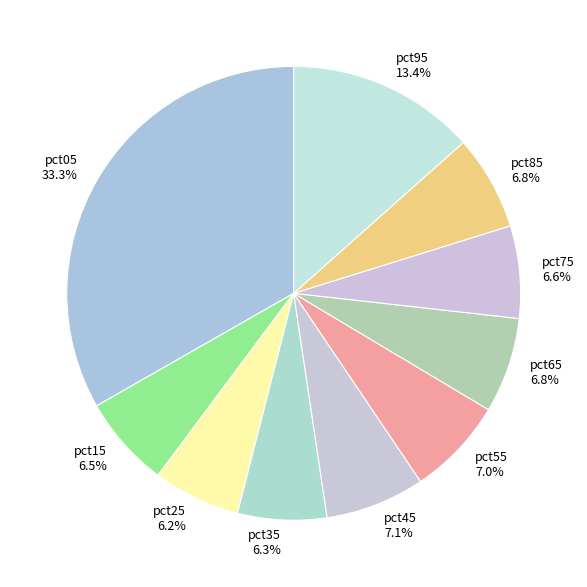

Is there a majority slice in this chart?

No